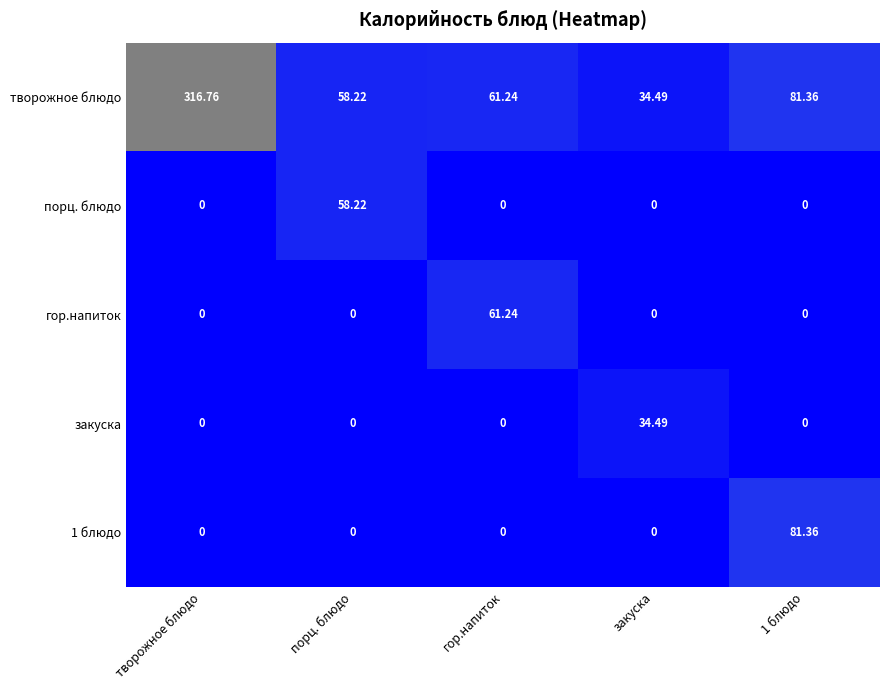

Which series has the largest range (max minus min)?

творожное блюдо